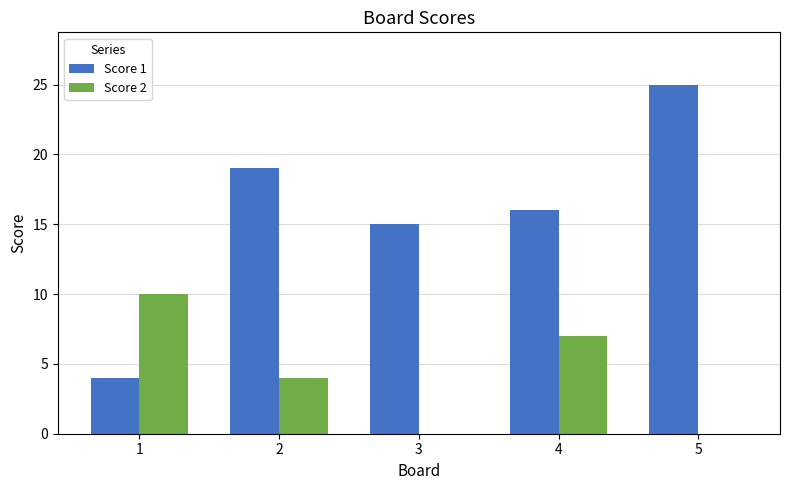

At which category is the sum across all series the highest?

5